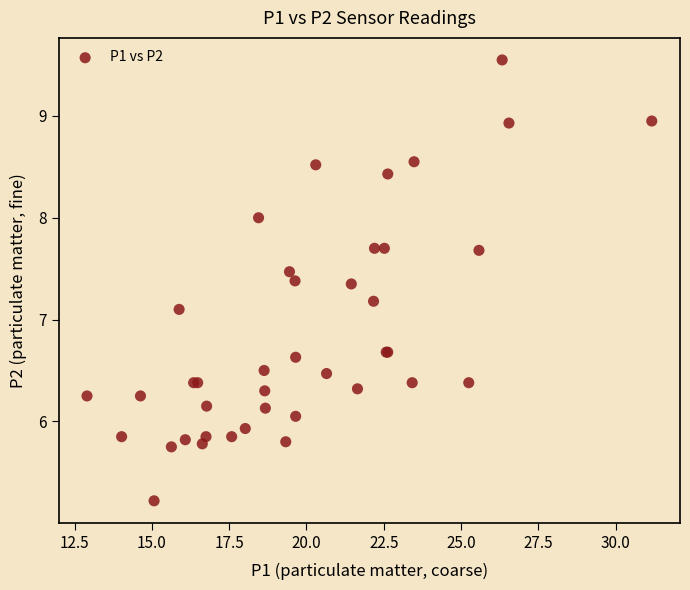

What Y value in the scatter plot is closest to 7?

7.1